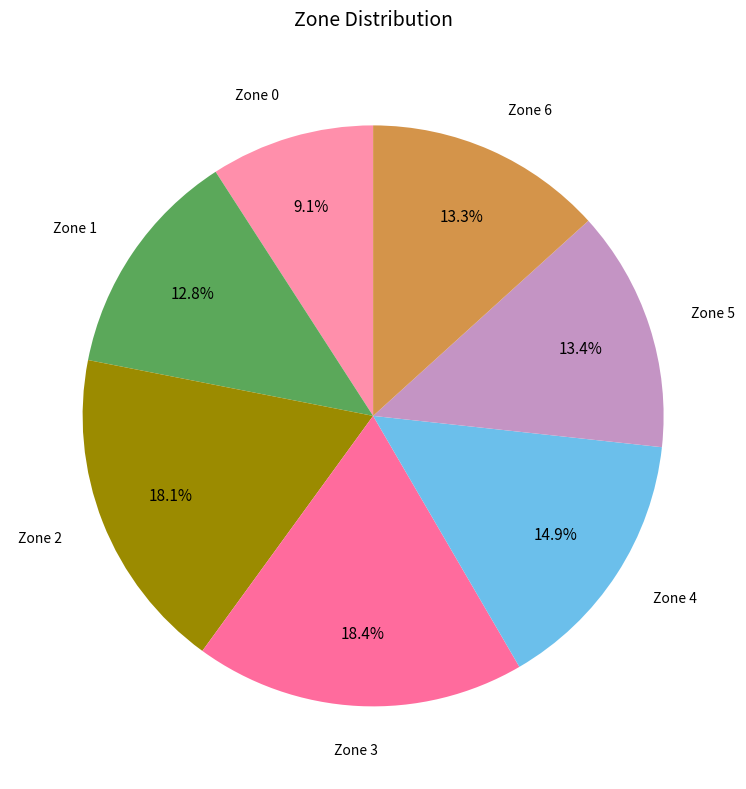

What percentage do Zone 2 and Zone 5 together represent?

31.5%